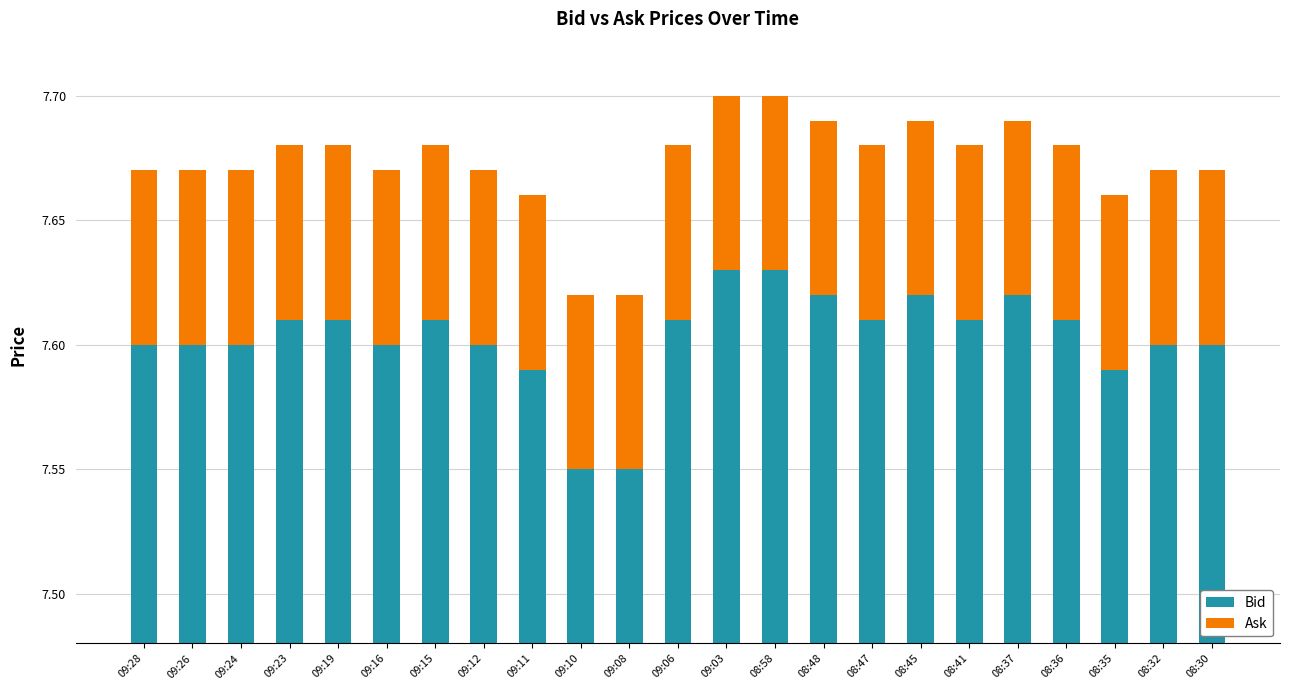

Reading left to right, extract all data points from this chart.

Bid: 7.6	7.6	7.6	7.6	7.6	7.6	7.6	7.6	7.6	7.5	7.5	7.6	7.6	7.6	7.6	7.6	7.6	7.6	7.6	7.6	7.6	7.6	7.6
Ask: 0.1	0.1	0.1	0.1	0.1	0.1	0.1	0.1	0.1	0.1	0.1	0.1	0.1	0.1	0.1	0.1	0.1	0.1	0.1	0.1	0.1	0.1	0.1